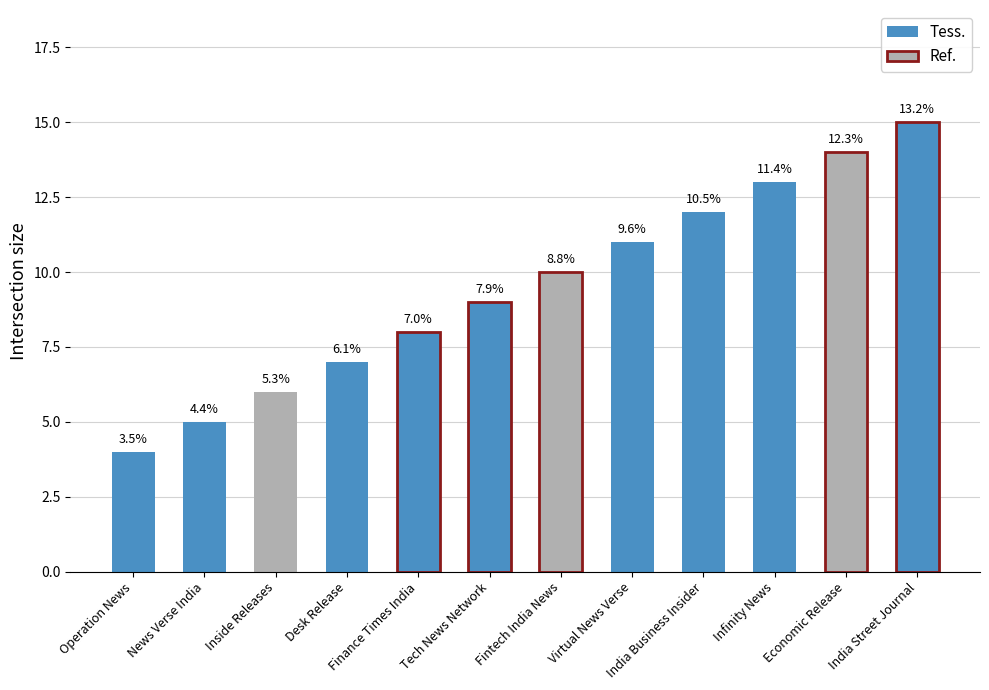

Reading left to right, list all the values displayed in this chart.

Operation News=4	News Verse India=5	Inside Releases=6	Desk Release=7	Finance Times India=8	Tech News Network=9	Fintech India News=10	Virtual News Verse=11	India Business Insider=12	Infinity News=13	Economic Release=14	India Street Journal=15